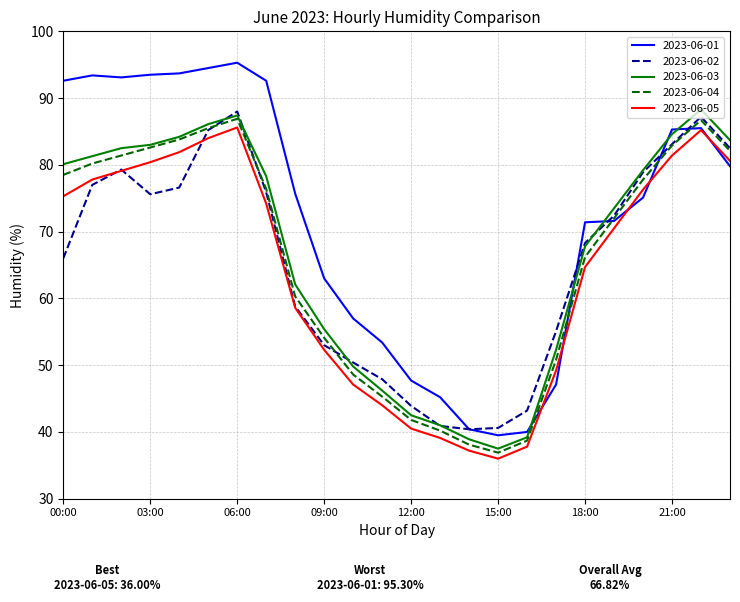

What is the maximum value shown in the chart?

95.3